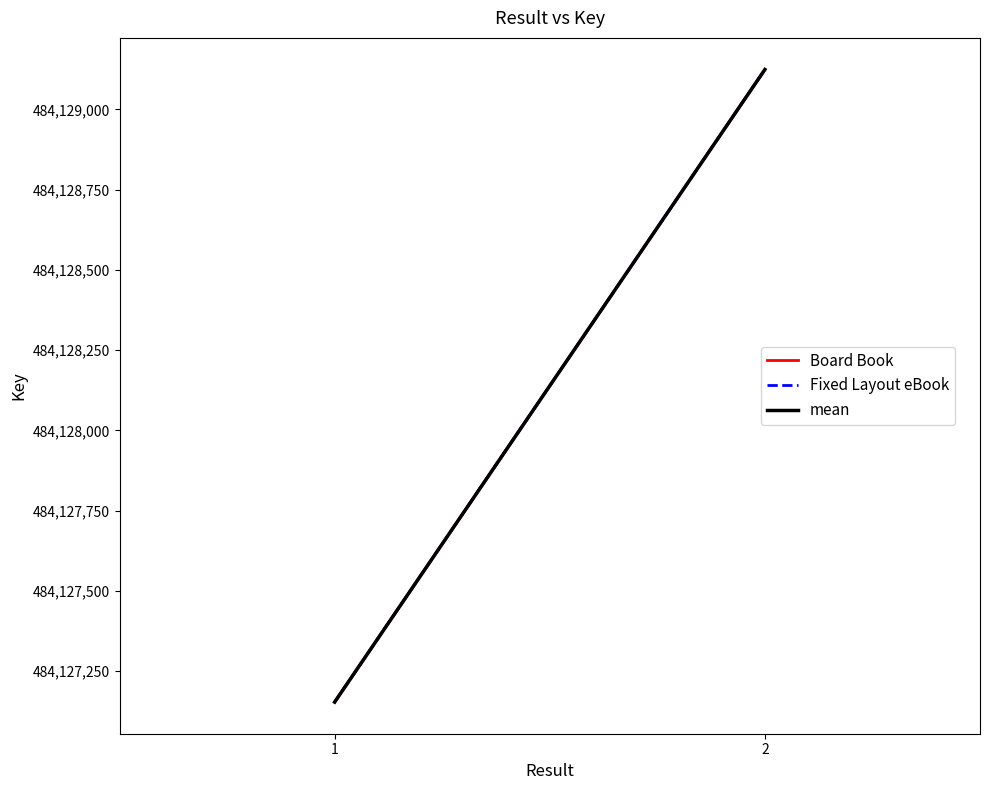

Read the mean value at 1.

484127154